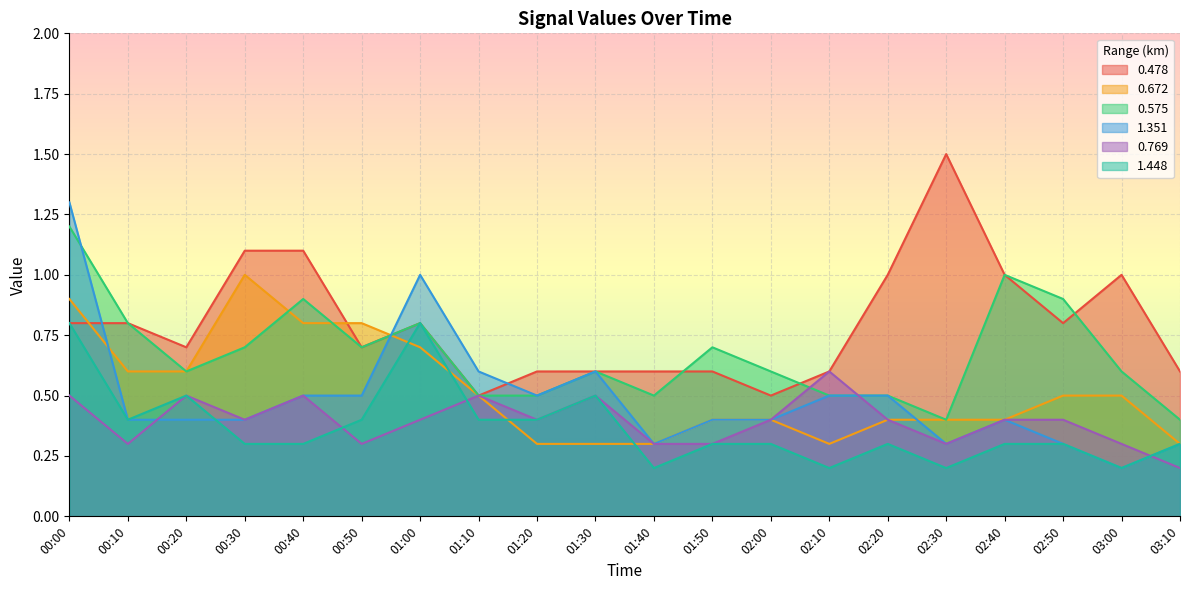

True or false: 0.672 and 0.769 cross at least once.

False